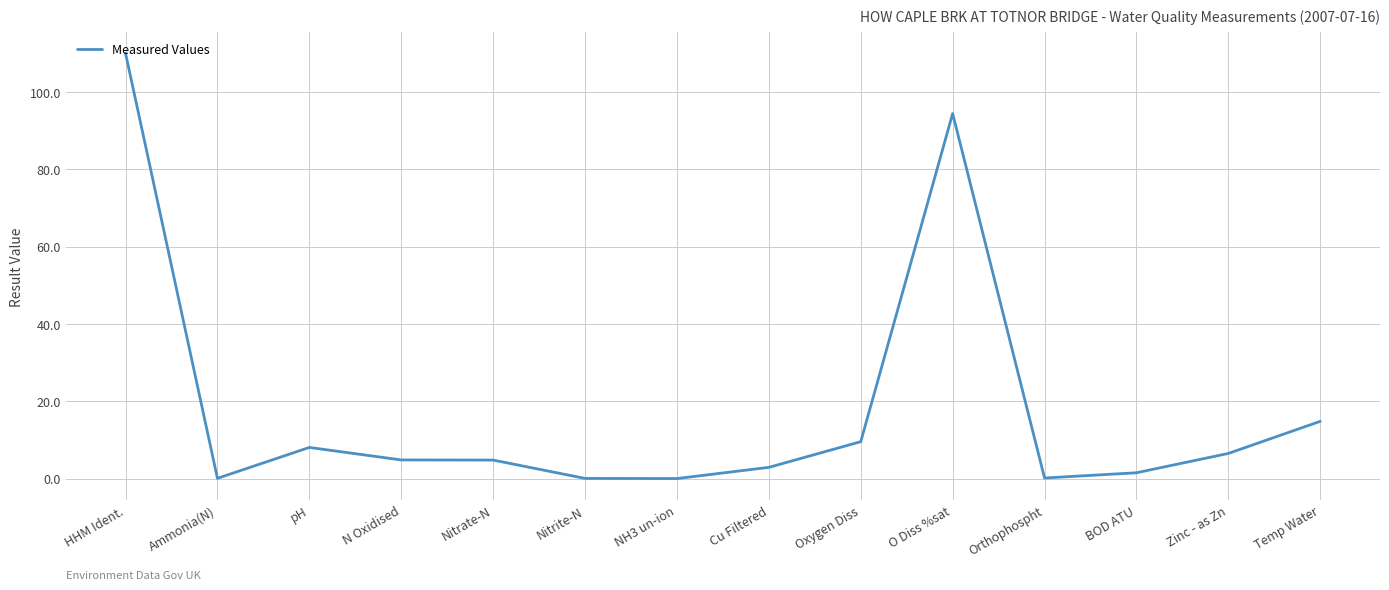

What is the maximum value shown in the chart?

110.0